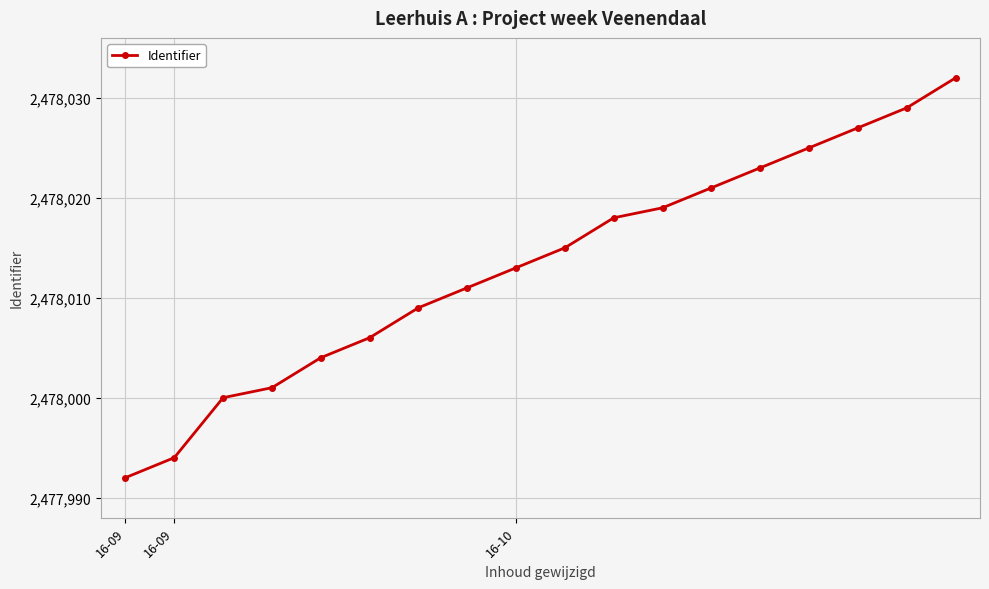

What is the value of the 1st point from the left?

2477992